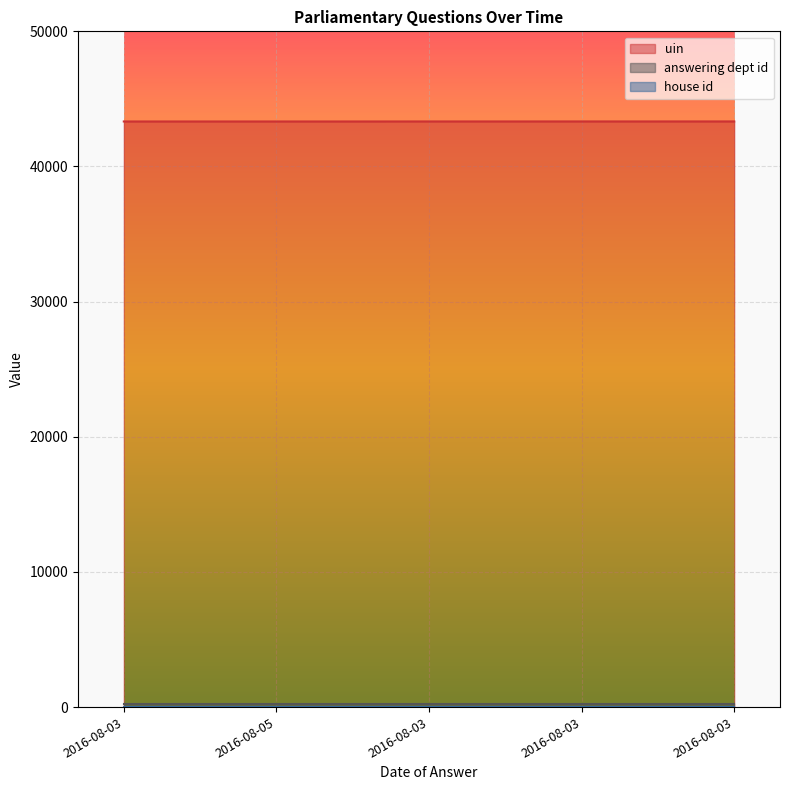

What are all the series names shown in the legend?

uin, answering dept id, house id